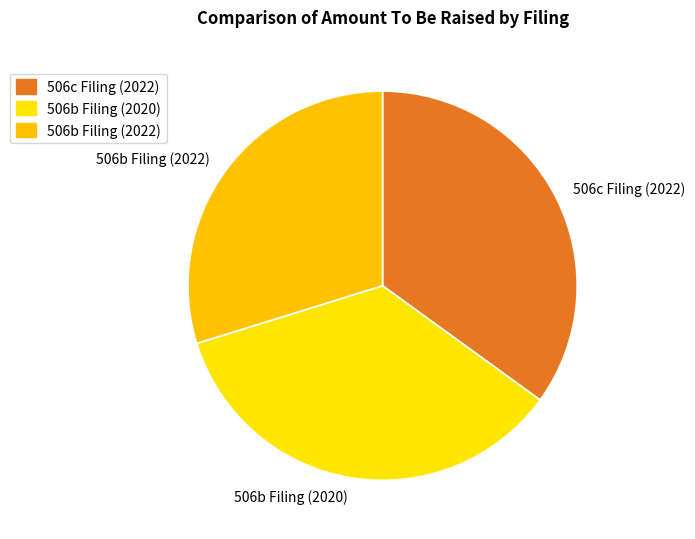

Is the sum of 506c Filing (2022) and 506b Filing (2022) greater than half?

Yes